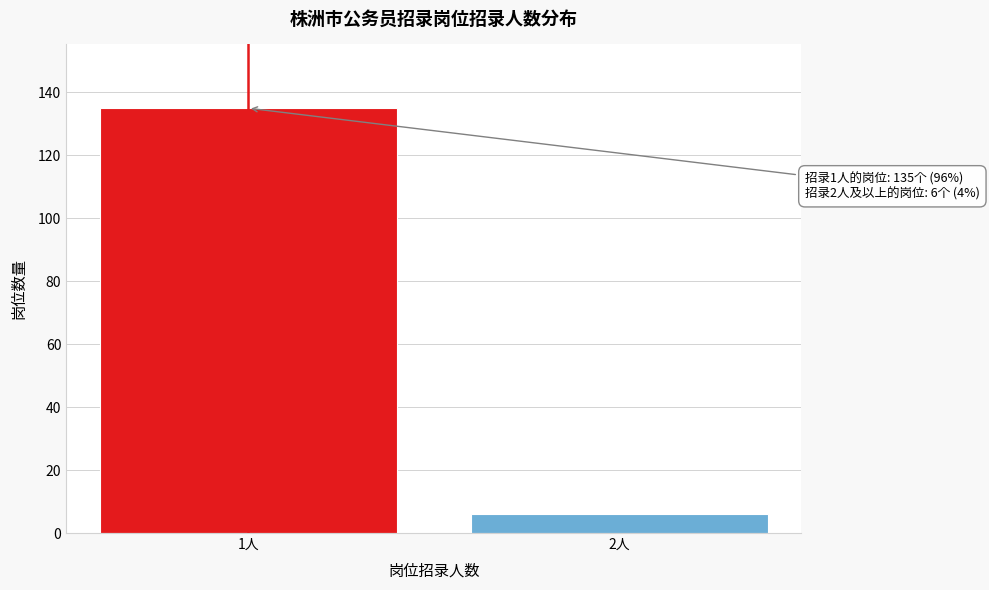

Reading left to right, transcribe all the data shown in this chart.

1人=135	2人=6